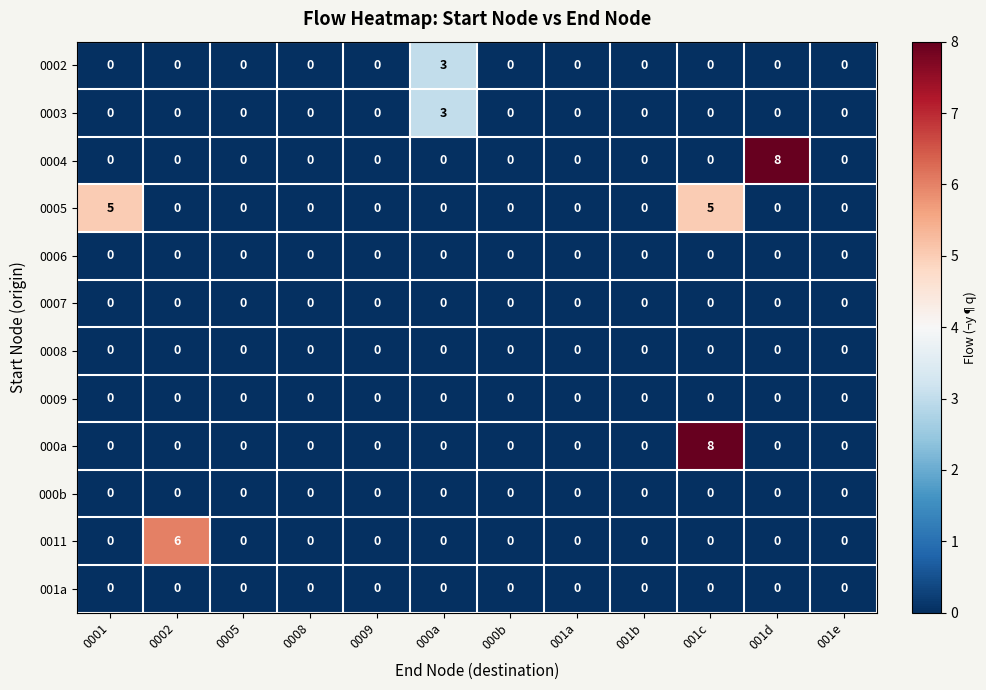

Count the number of data series in this chart.

12